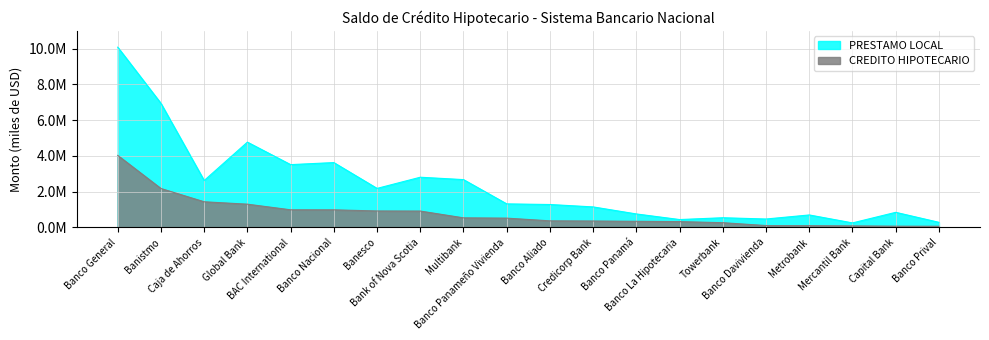

How many values in the CREDITO HIPOTECARIO series exceed 517684?

10